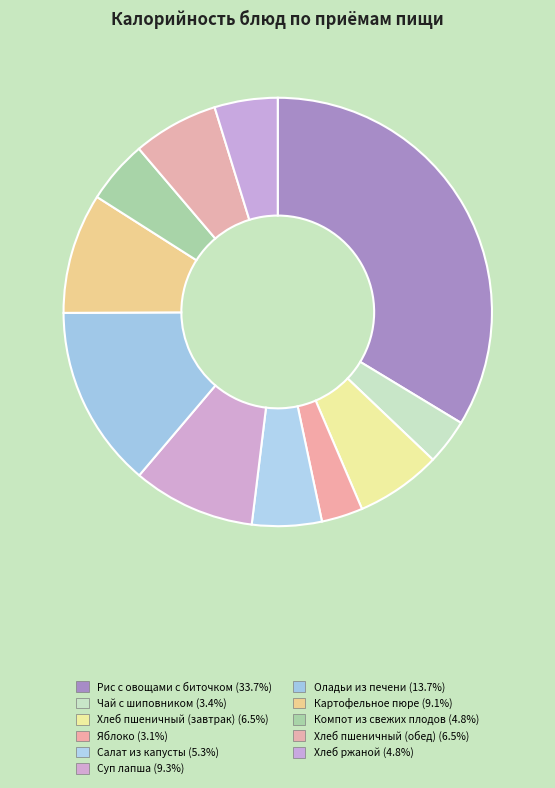

How many segments does this pie chart have?

11